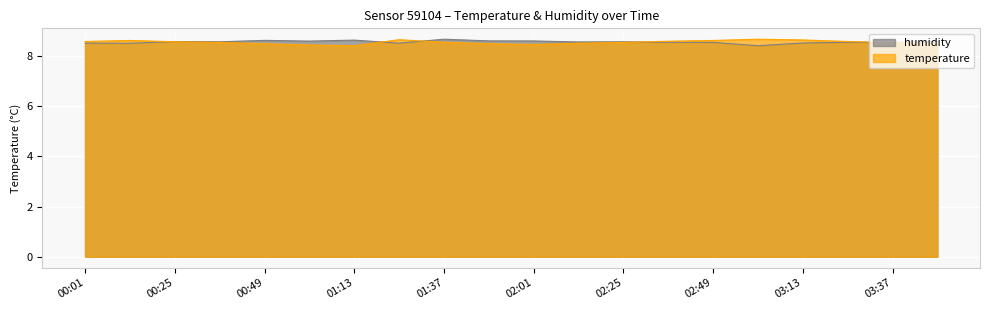

In humidity, how many points are higher than both neighbors (excluding endpoints)?

6